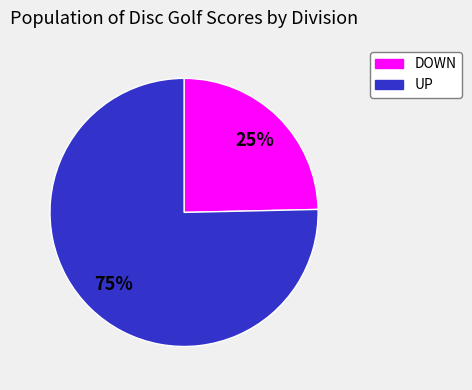

To the nearest percent, what is the average slice percentage?

50%